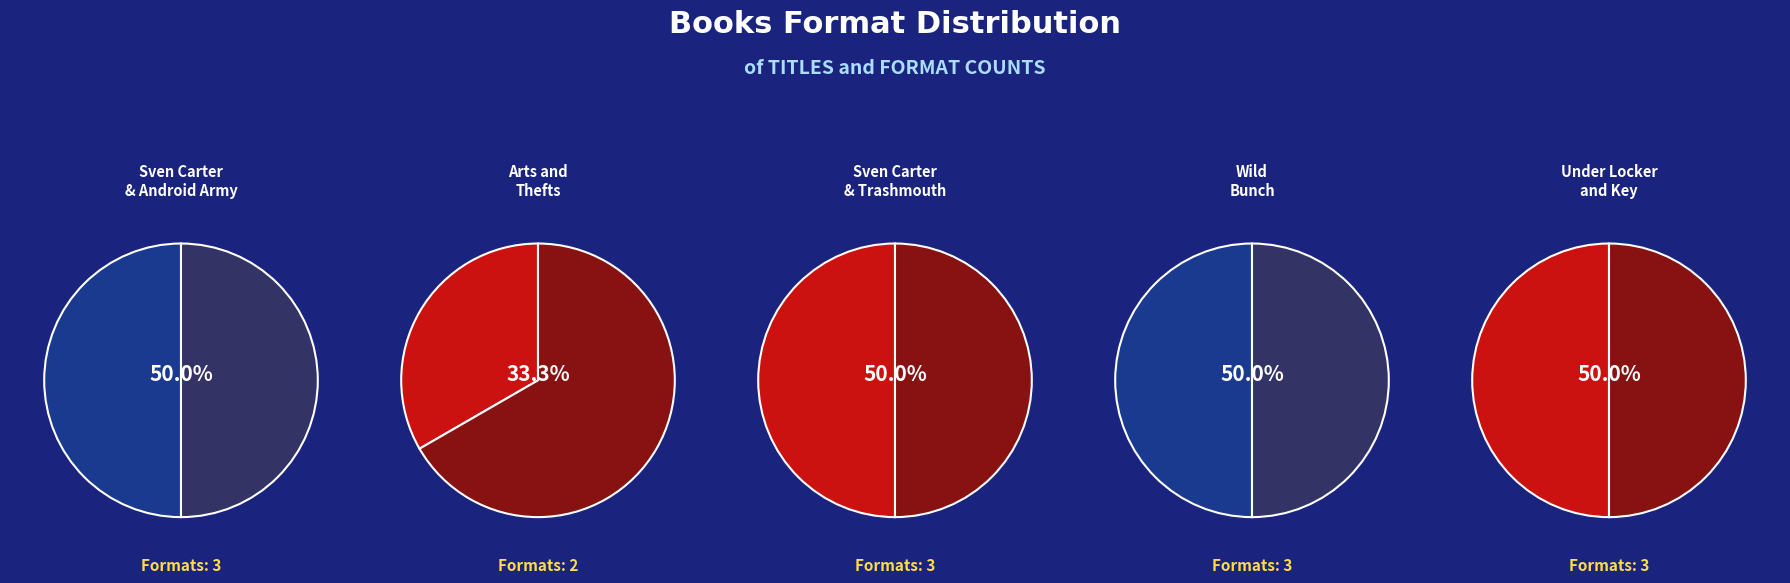

True or false: Under Locker and Key accounts for 21% of the total.

True